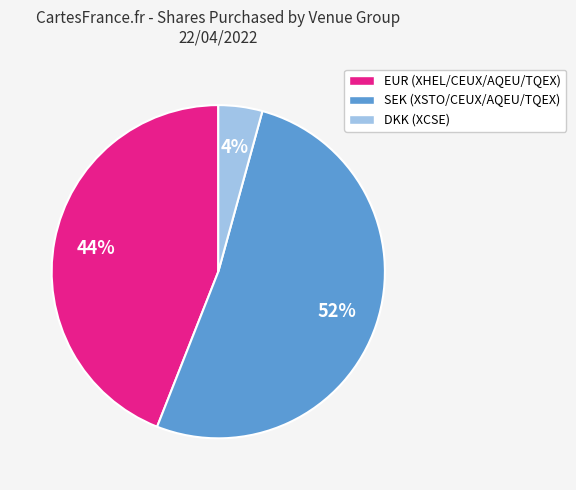

How many slices are in this pie chart?

3